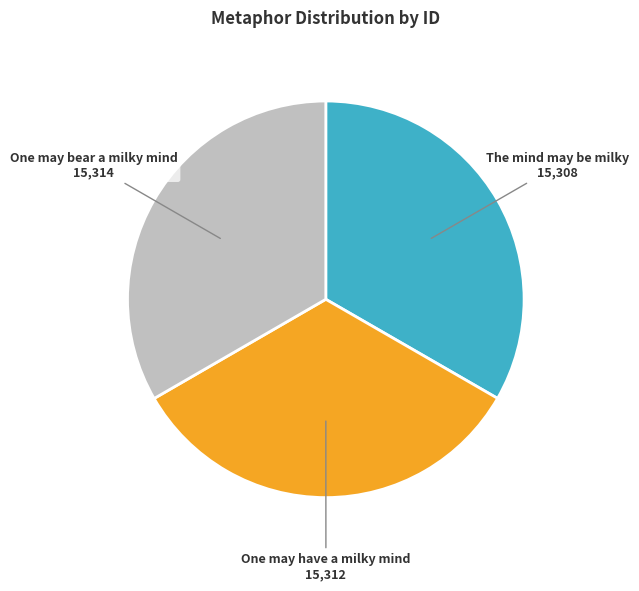

Is One may bear a milky mind the majority of the pie?

No